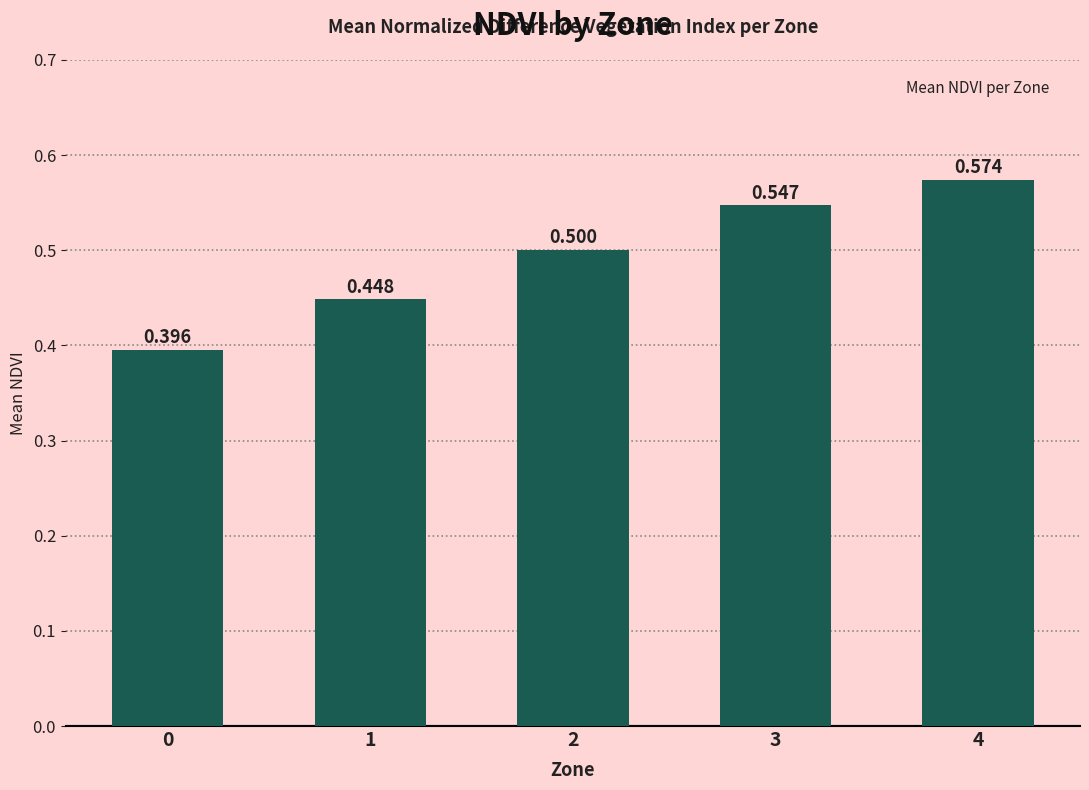

What is the maximum value shown in the chart?

0.6